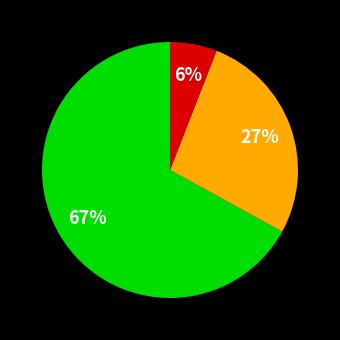

Is there any slice that represents more than half of the pie?

Yes